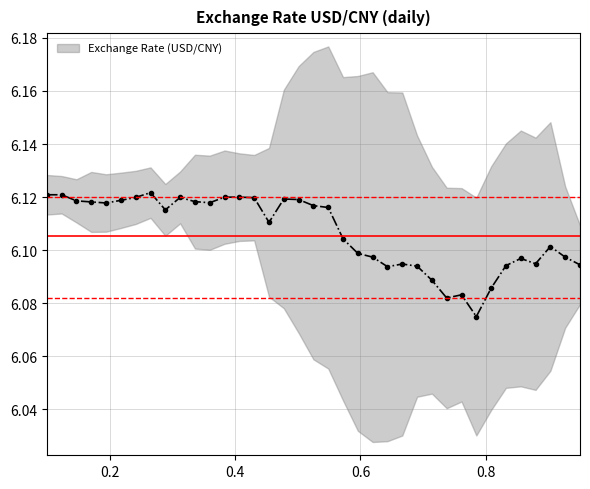

What is the average value?

6.1